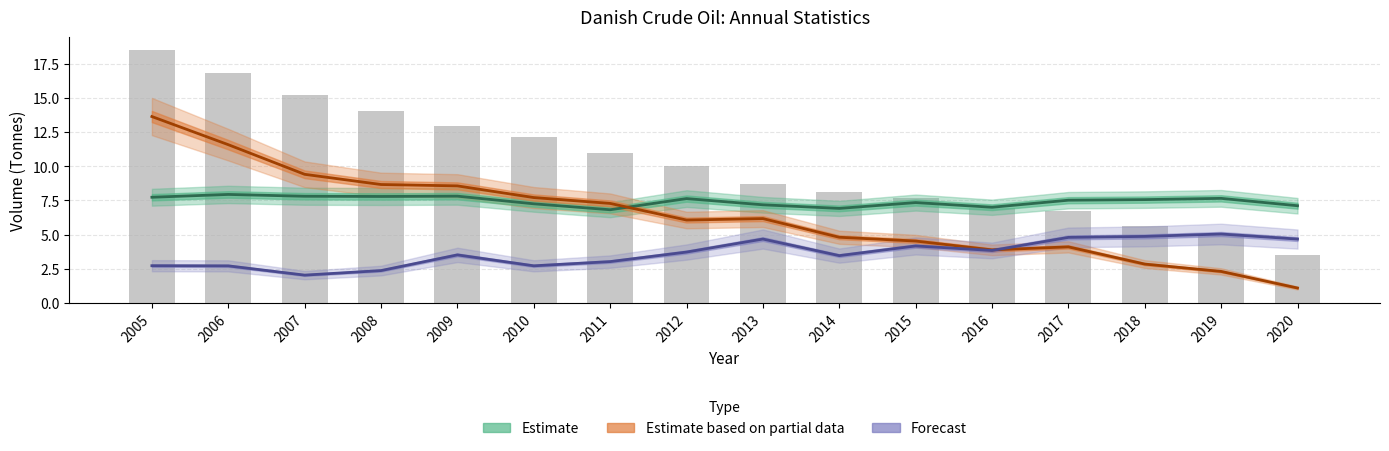

Between 2009 and 2008, which is larger?

2009